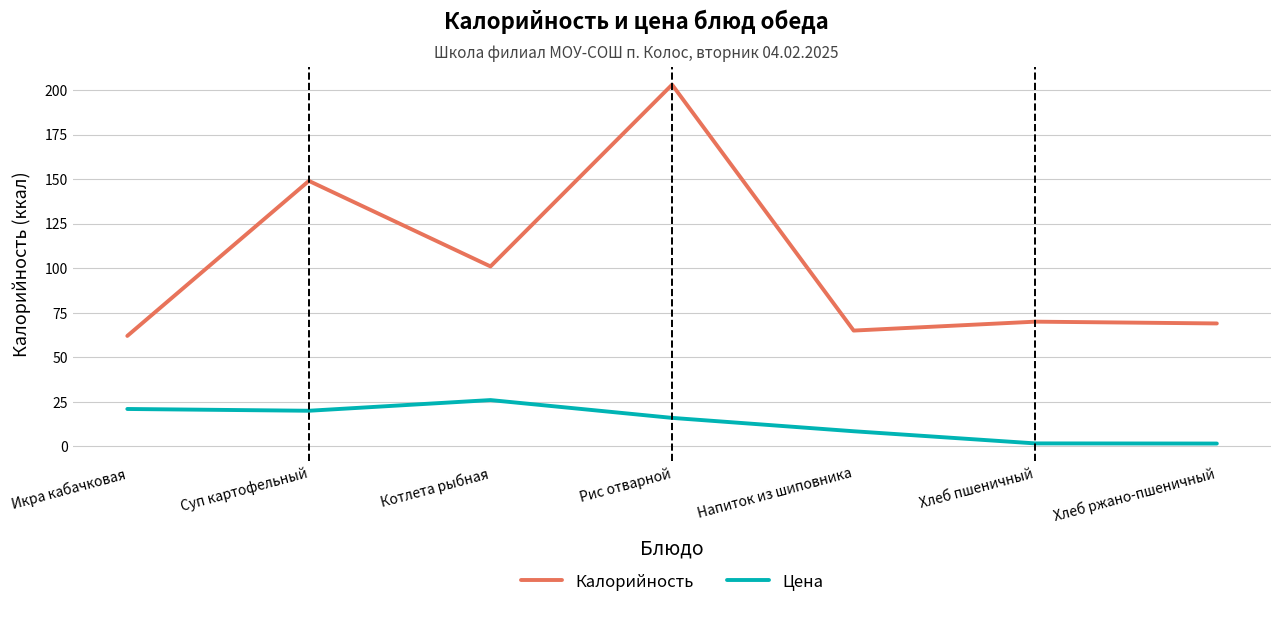

The value of Калорийность at Хлеб ржано-пшеничный is 69.0. True or false?

True